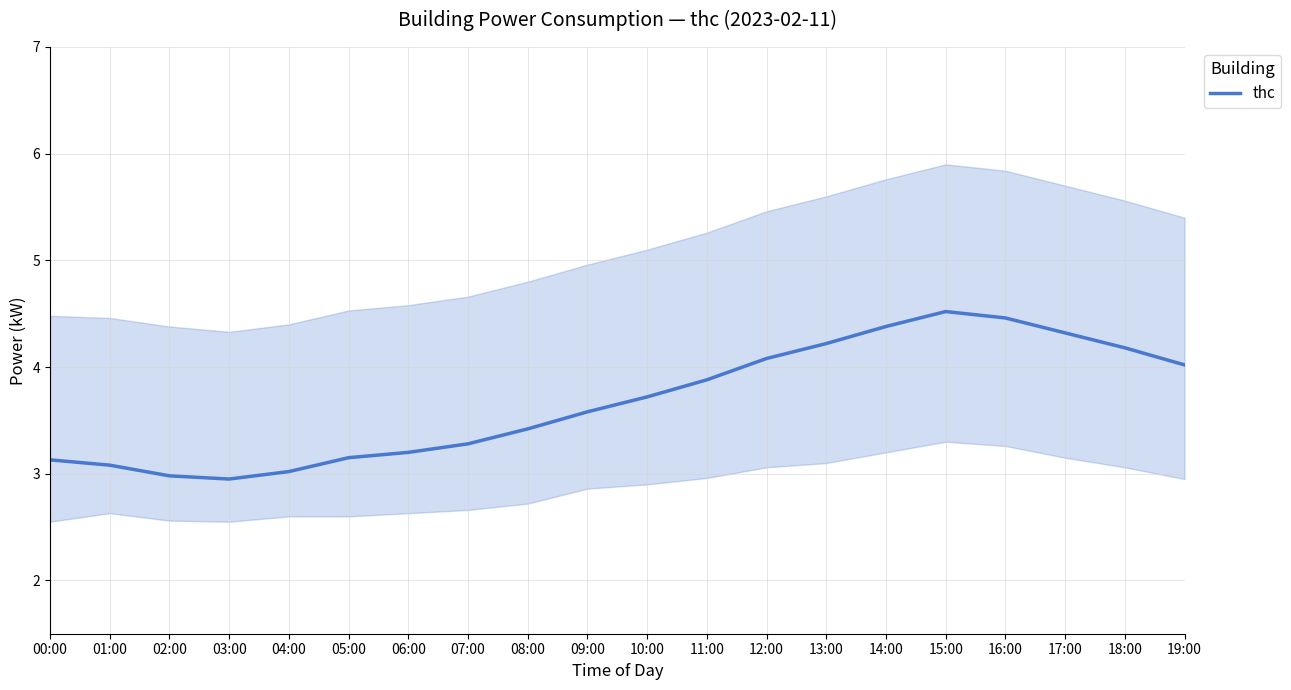

What position from the right is 08:00?

12